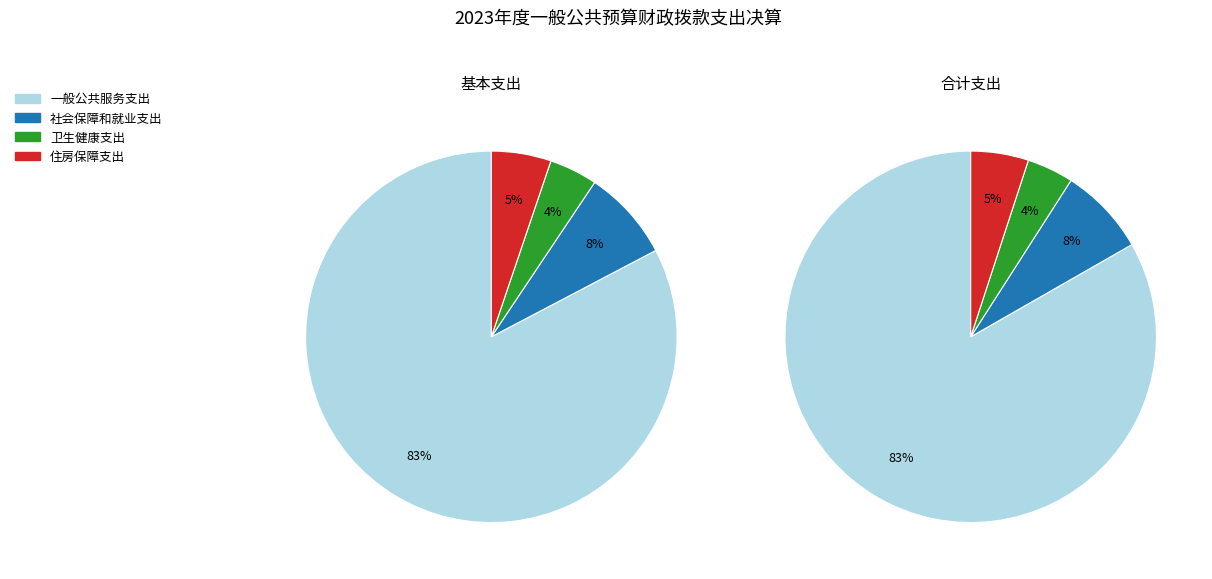

Between 卫生健康支出 and 社会保障和就业支出, which is larger?

社会保障和就业支出